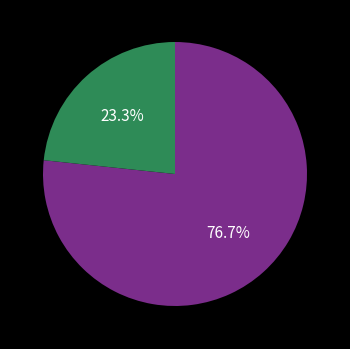

Is there any slice that represents more than half of the pie?

Yes